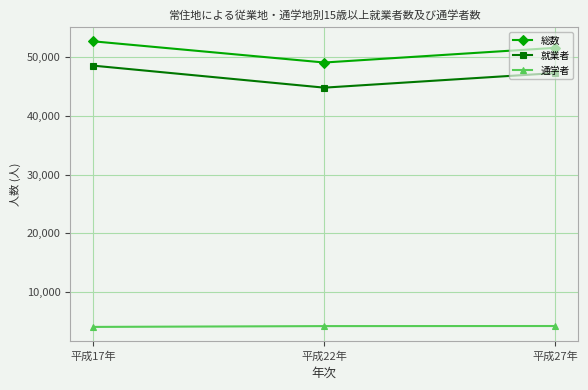

How many series are shown in this chart?

3